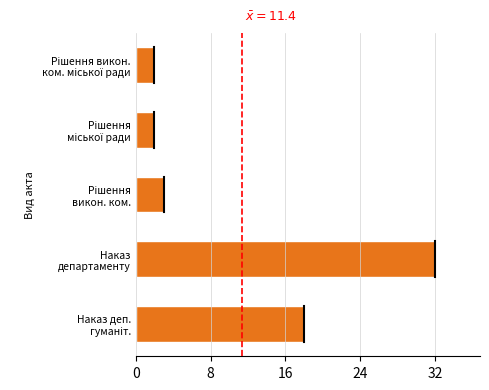

What is the average value?

11